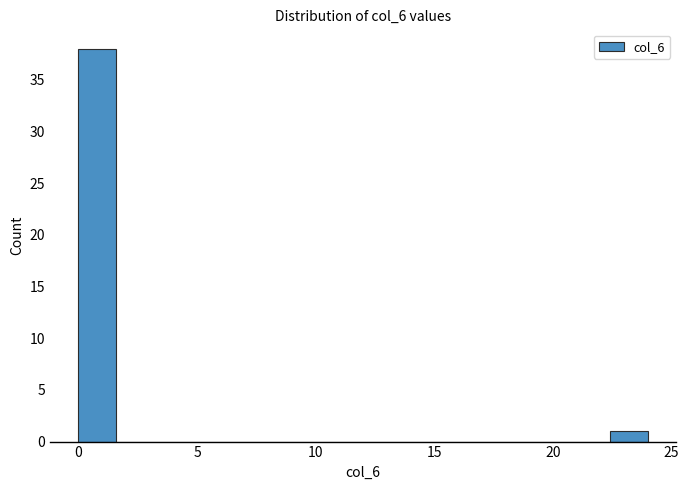

Read against the x-axis, roughly where is the centre of the tallest bar?

1.0